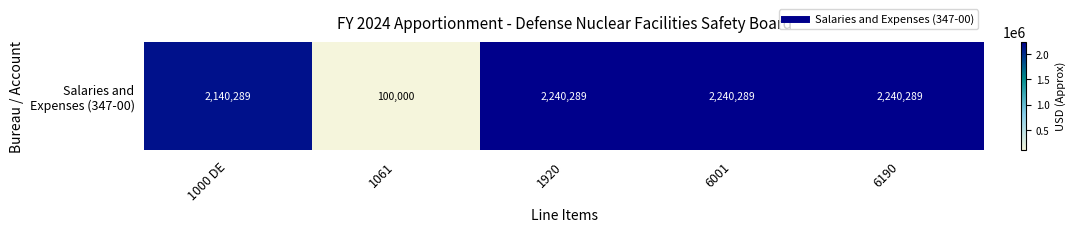

True or false: the data shows 2140289 at 1000 DE.

True